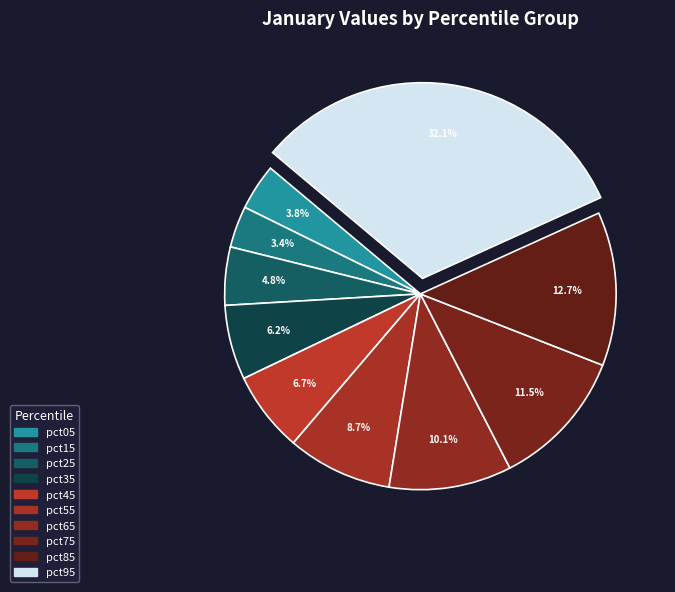

What percentage is NOT represented by pct75?

88.5%